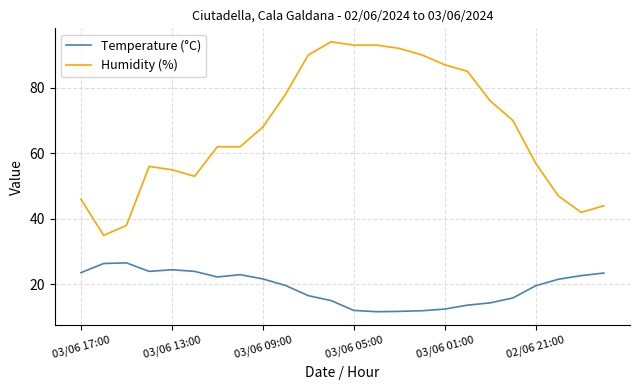

Which series has the largest total across all categories?

Humidity (%)